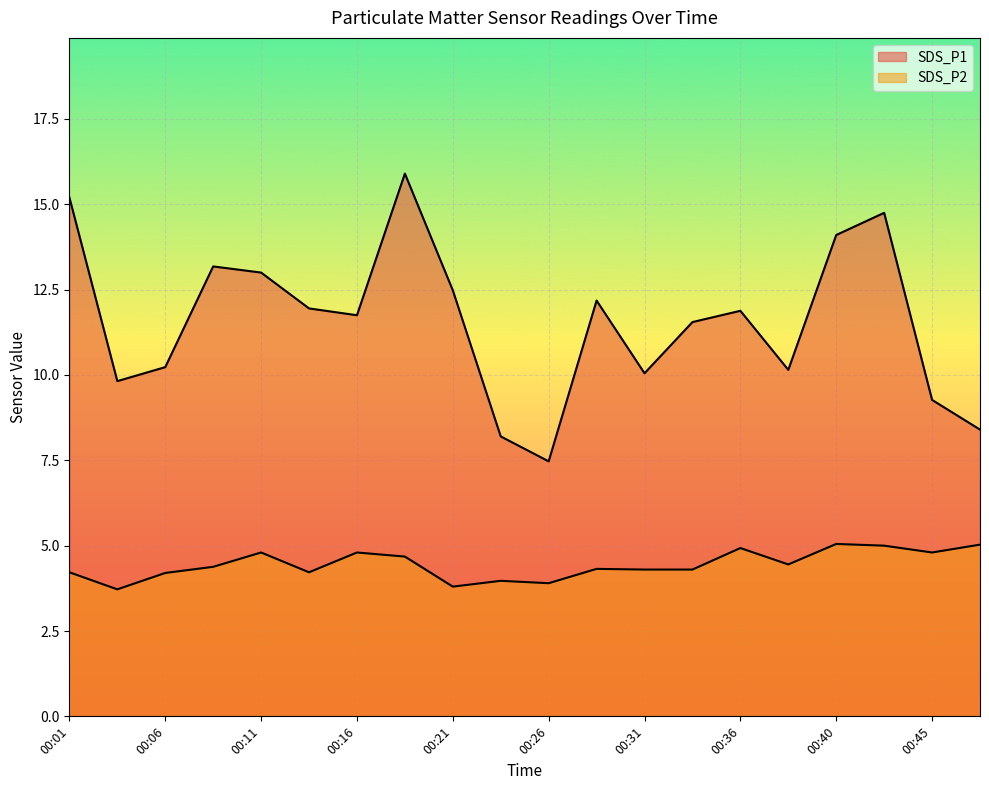

How many lines are shown in the chart?

2